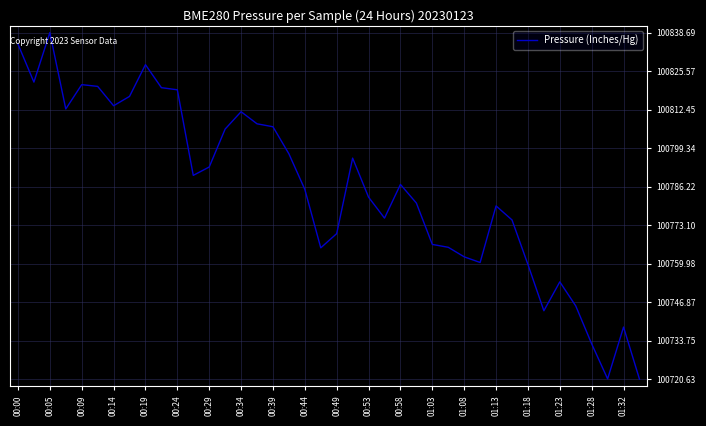

What is the smallest value displayed?

100720.6